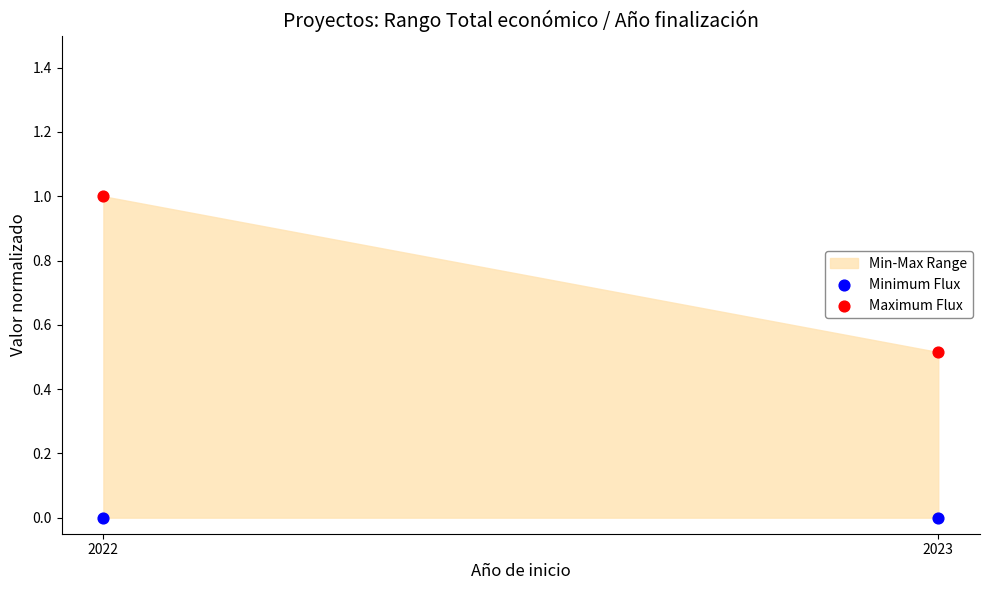

Which series has the largest Y range (max minus min)?

Maximum Flux